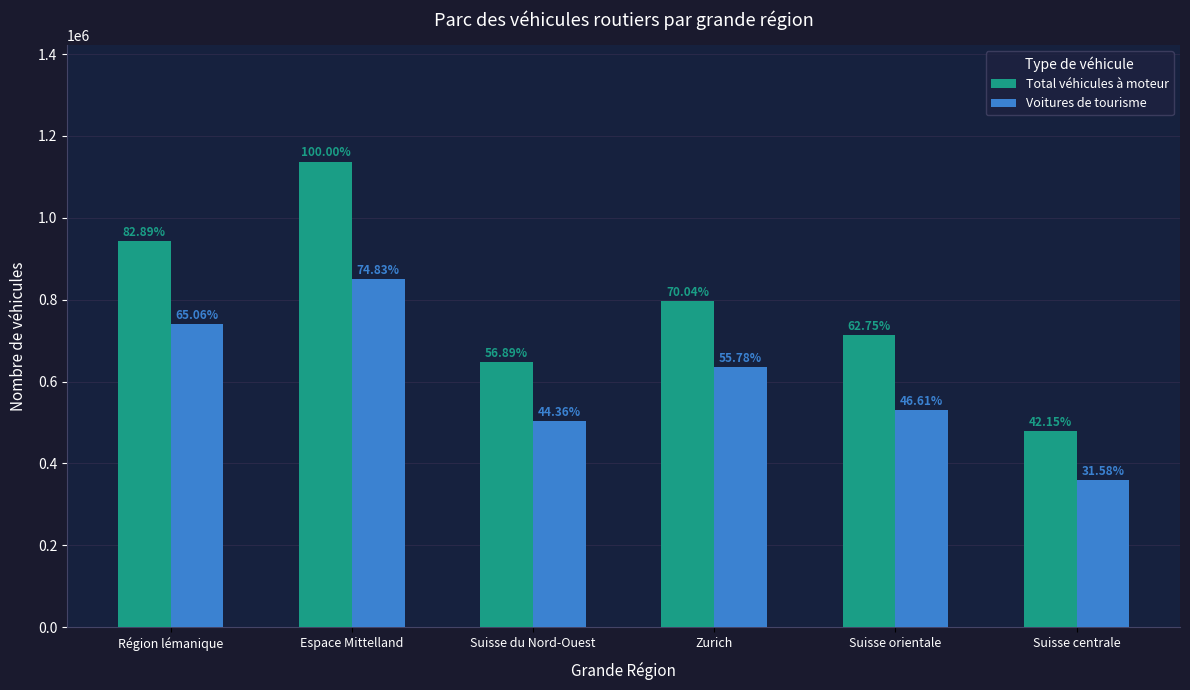

What position from the right is Région lémanique?

6